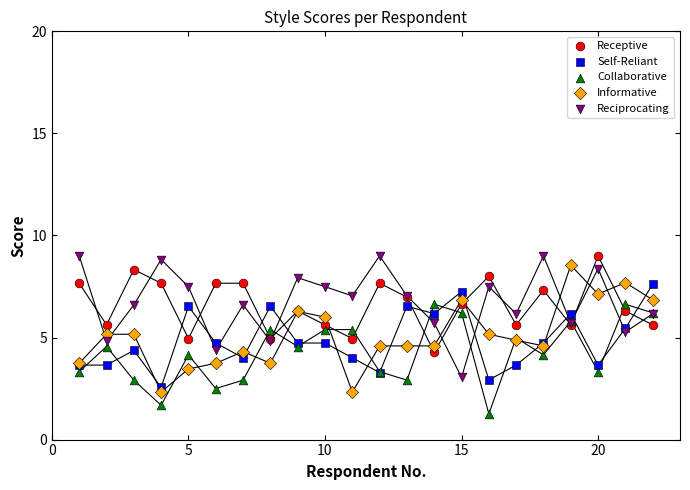

What are all the series names shown in the legend?

Receptive, Self-Reliant, Collaborative, Informative, Reciprocating